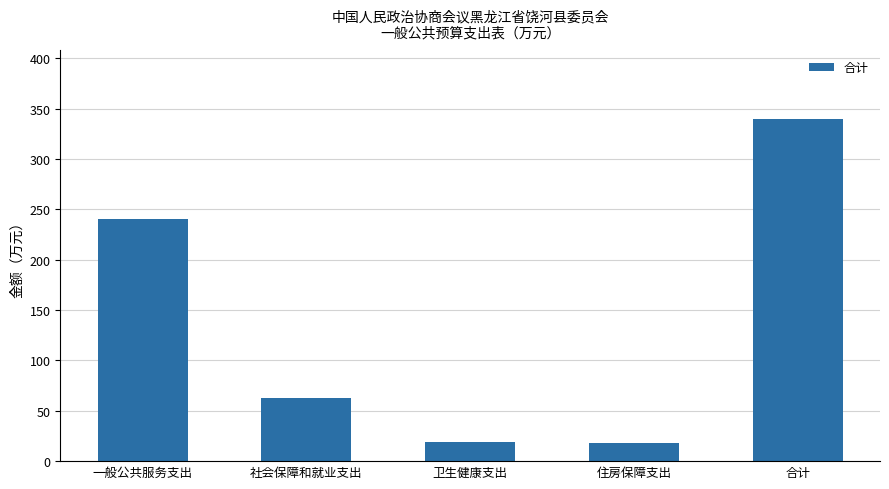

What position from the left is 住房保障支出?

4